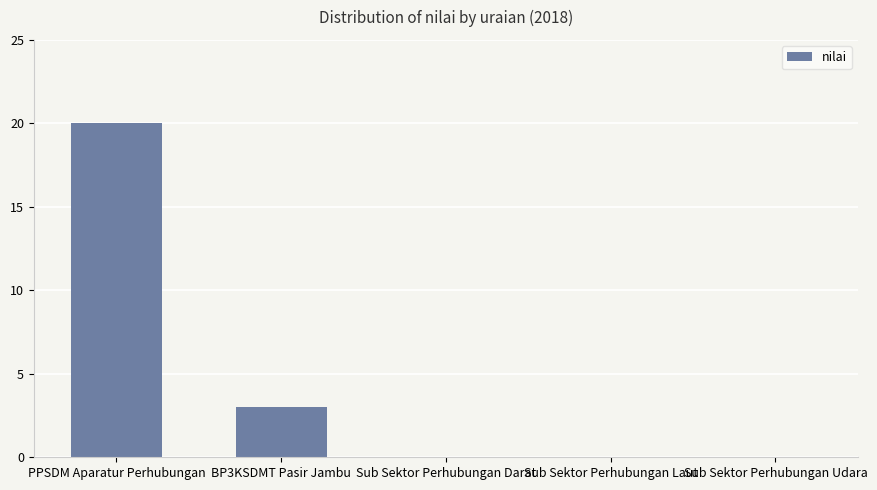

What is the change in value from PPSDM Aparatur Perhubungan to Sub Sektor Perhubungan Udara?

-20